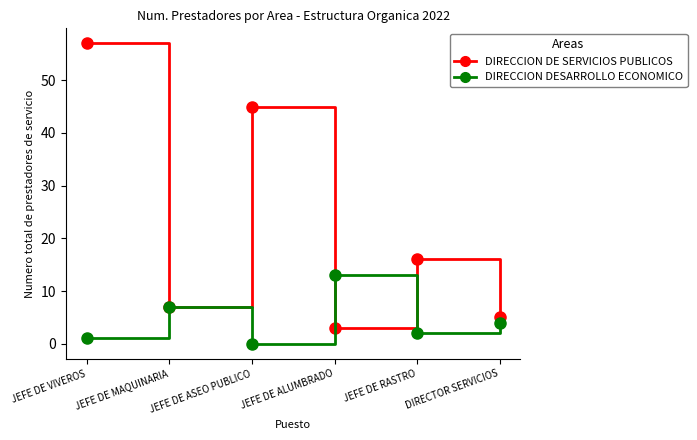

In DIRECCION DESARROLLO ECONOMICO, how many points are lower than both neighbors (excluding endpoints)?

2